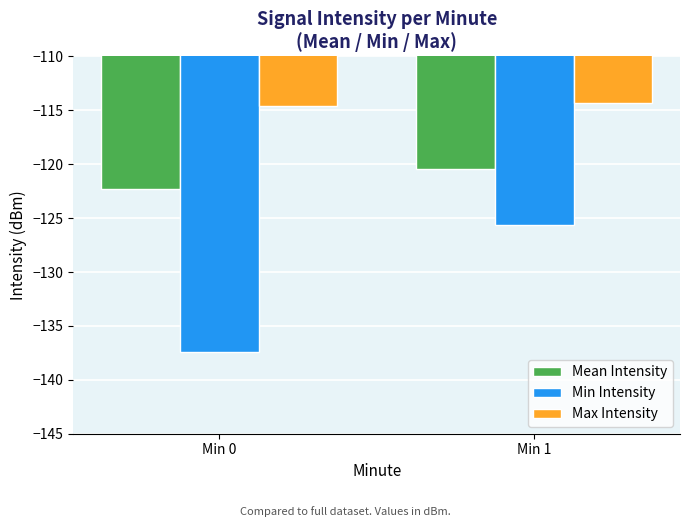

Reading left to right, transcribe all the data shown in this chart.

Mean Intensity: -122.3	-120.4
Min Intensity: -137.4	-125.6
Max Intensity: -114.6	-114.4